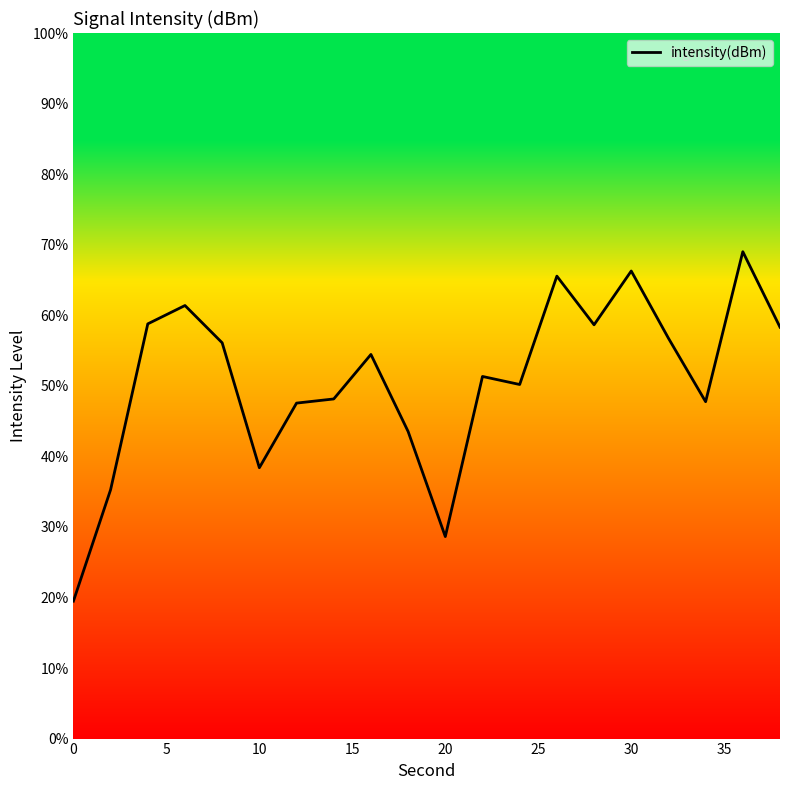

What is the difference between the maximum and minimum values?

49.5